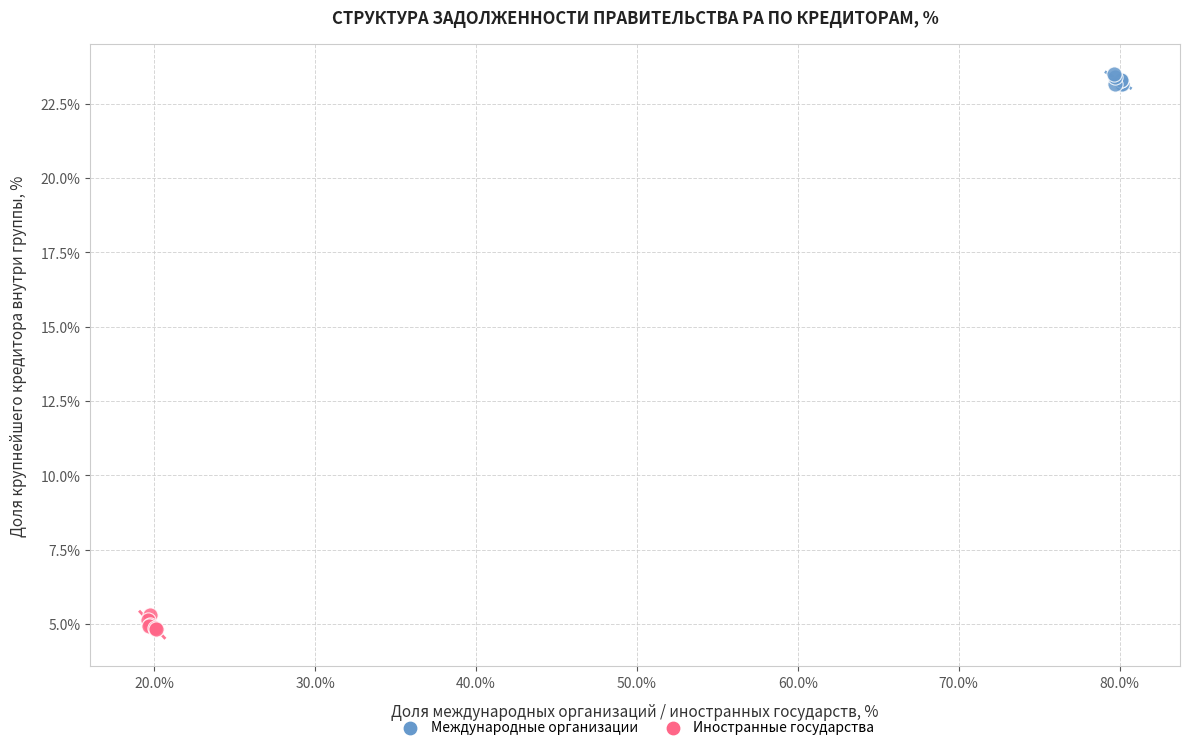

Which series contains the highest Y value?

Международные организации